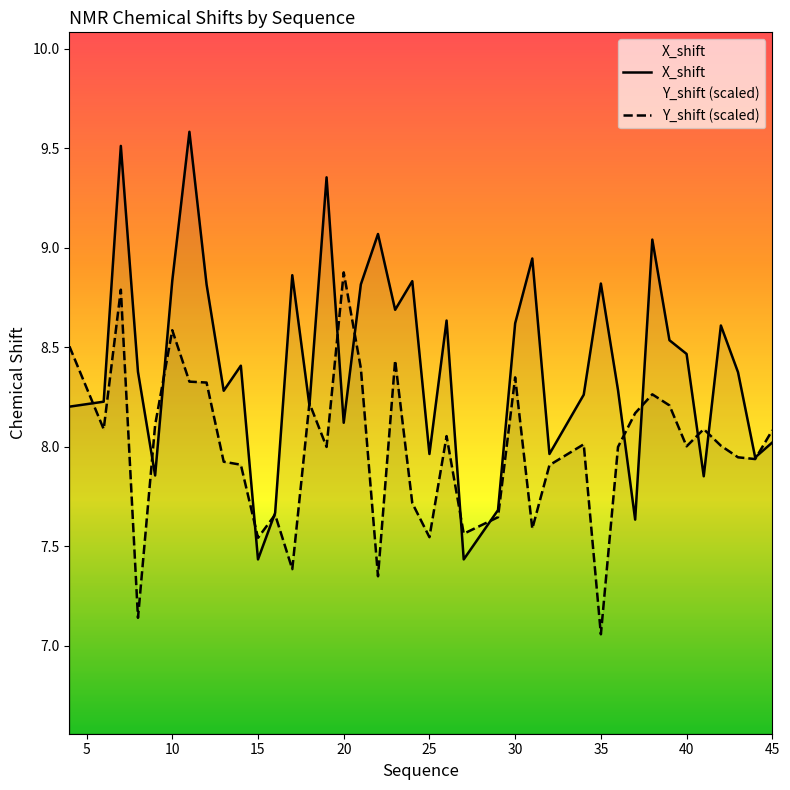

True or false: X_shift has more than 2 interior local peaks.

True